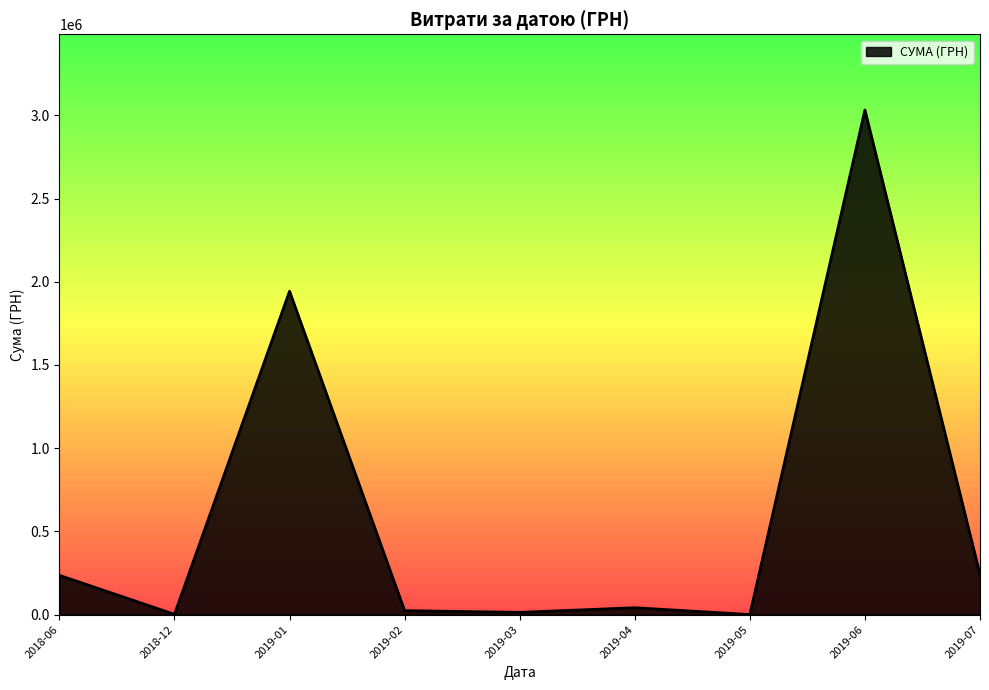

The value at 2019-07 is 102836.9. True or false?

False